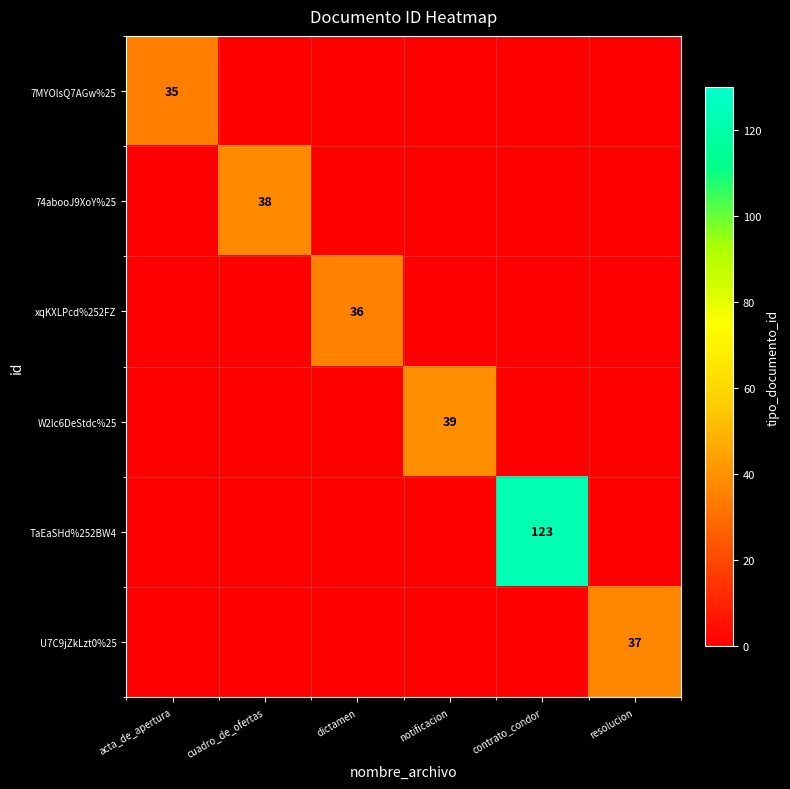

What is the total value across all series at resolucion?

37